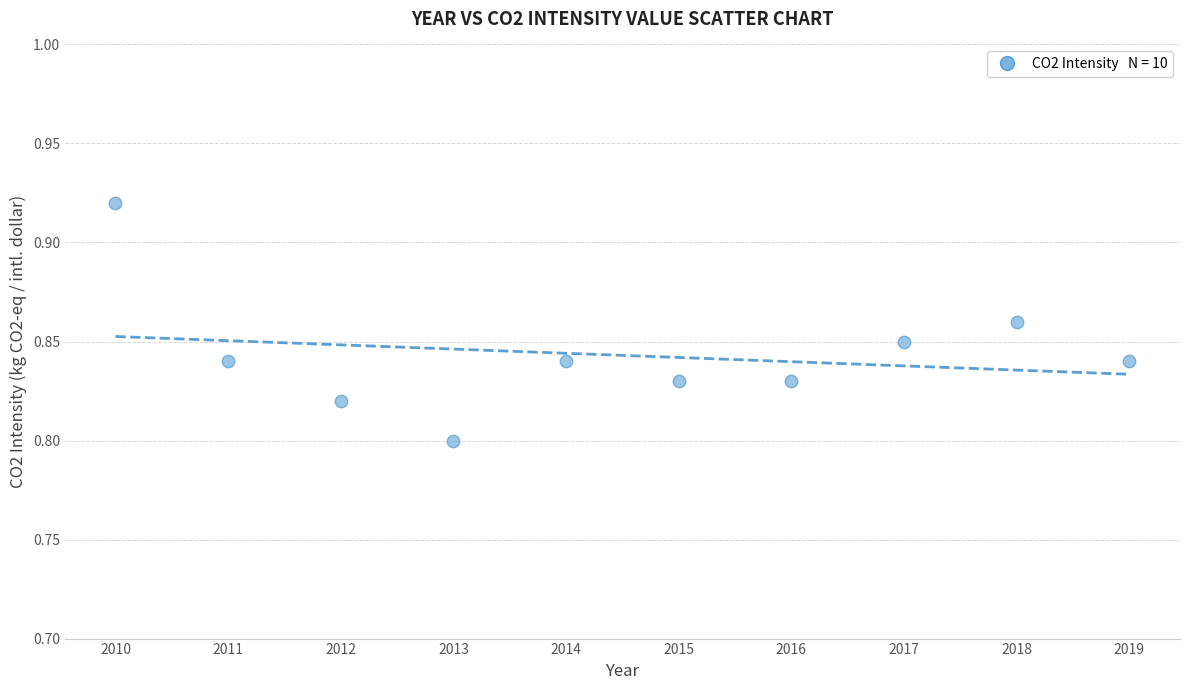

What is the range of X values (max minus min)?

9.0